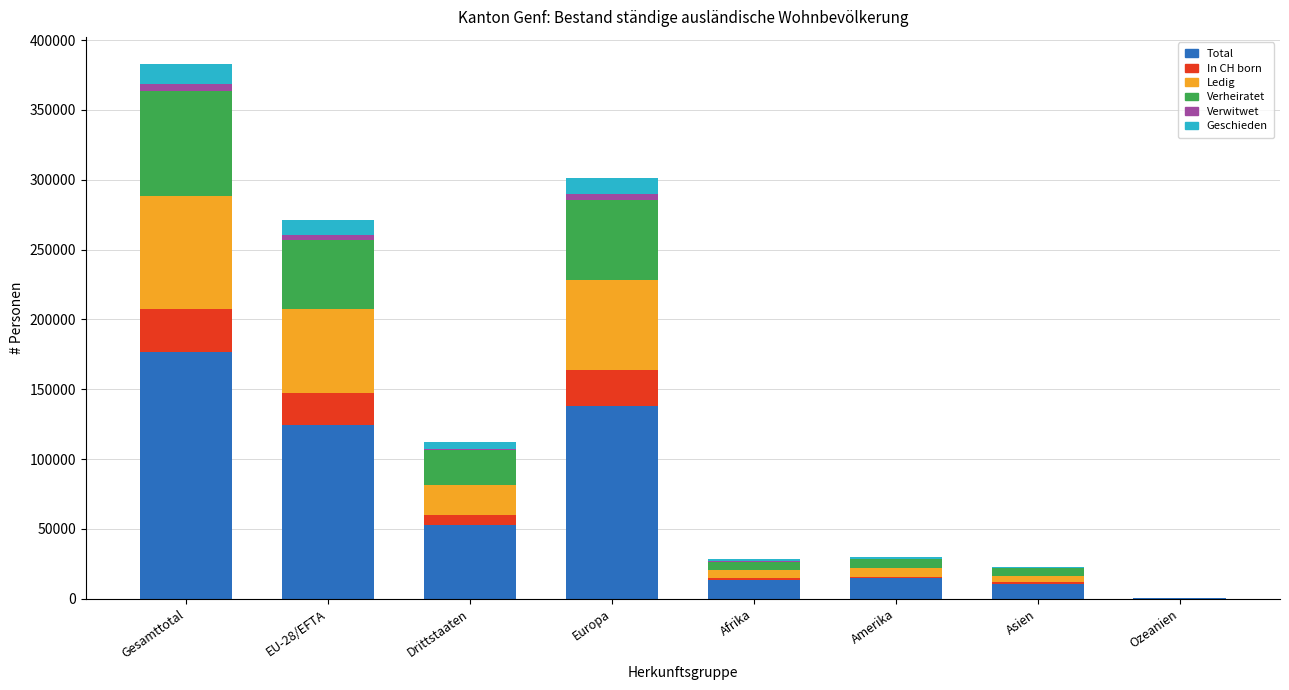

The value of Total at Asien is 10881. True or false?

True